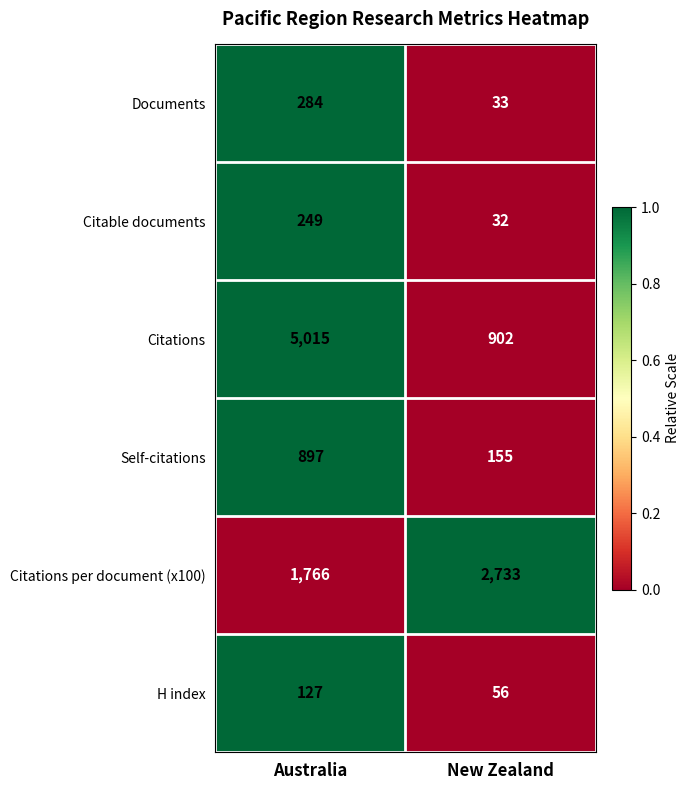

How many values in the Documents series are below 284?

1